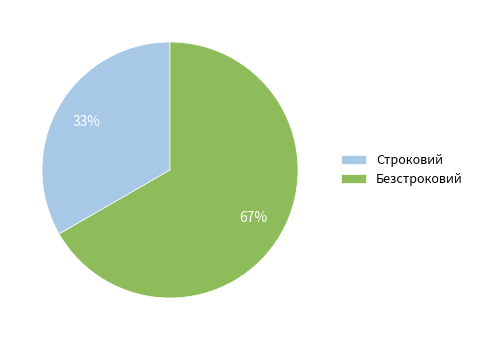

What is the ratio of the value at Безстроковий to the value at Строковий?

2.0